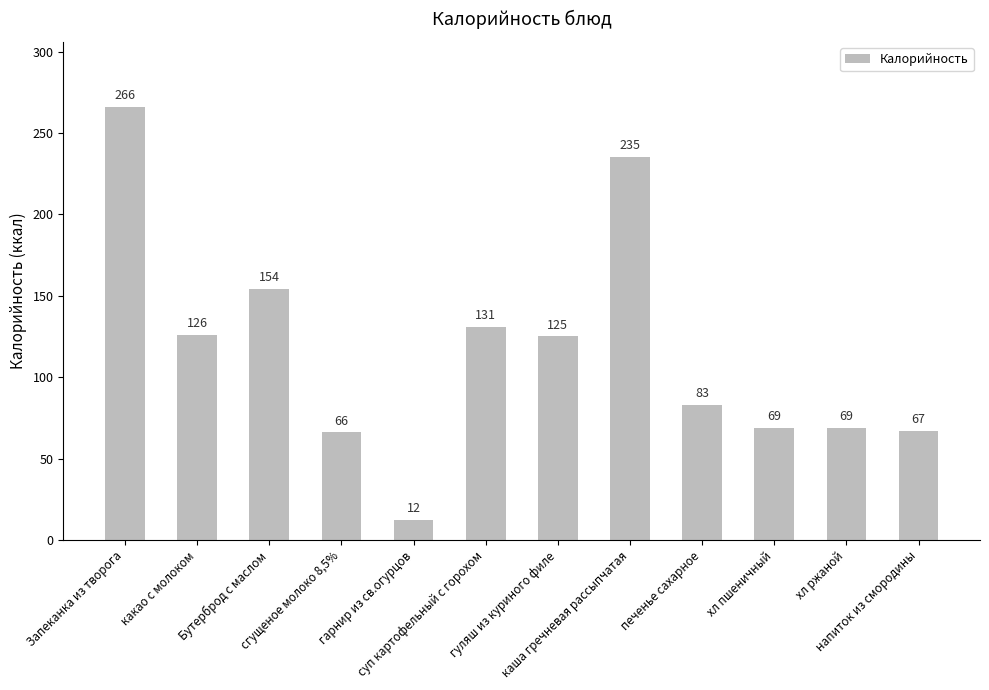

Where does the data first go above 125?

Запеканка из творога